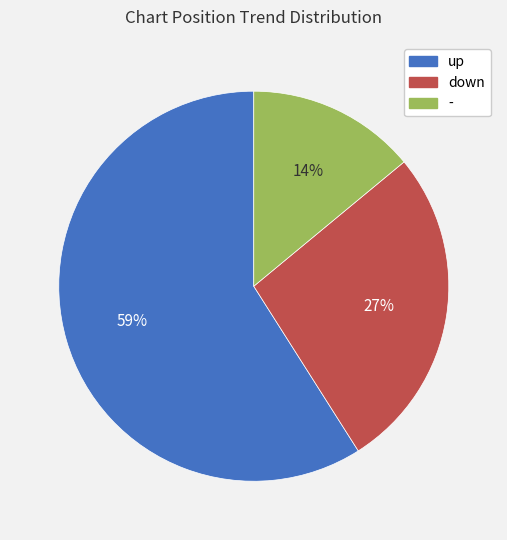

Is - the majority of the pie?

No